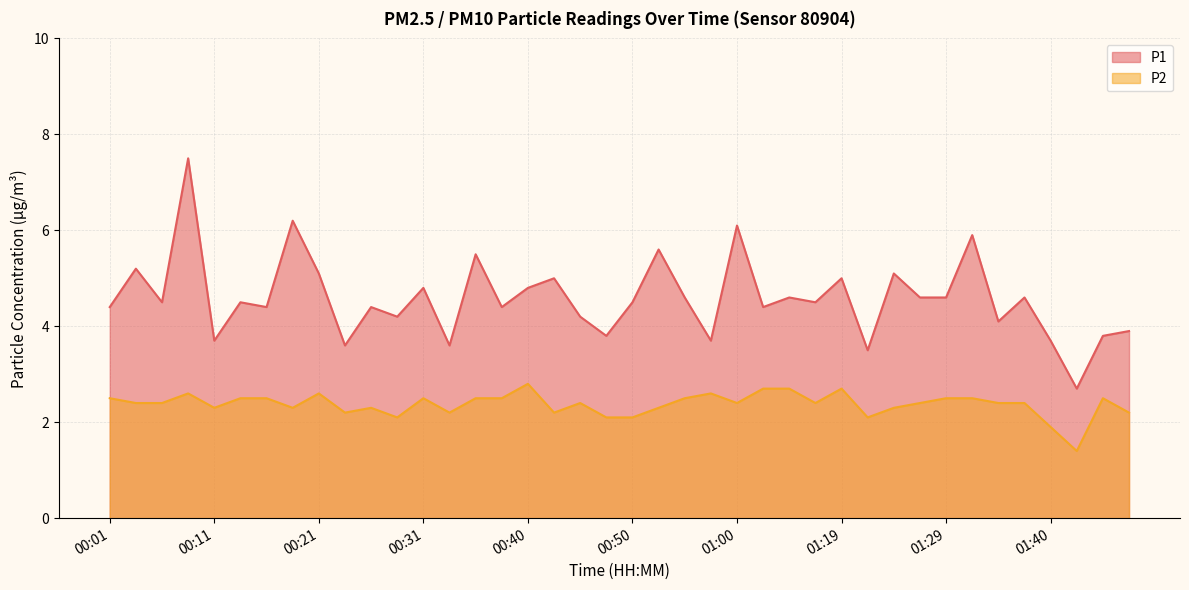

True or false: P2 and P1 intersect in this chart.

False